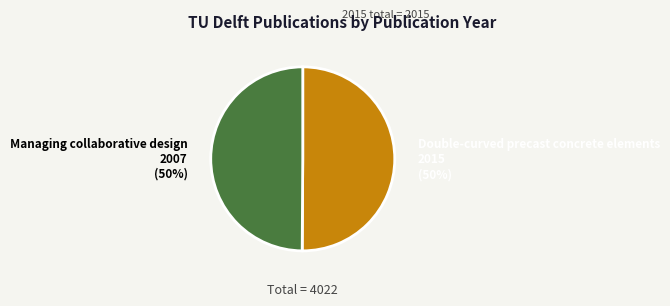

How many segments does this pie chart have?

2